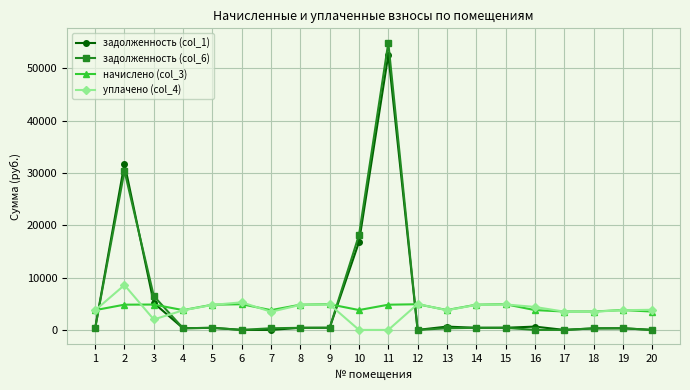

Where is задолженность (col_6) nearest to the value 27456?

2